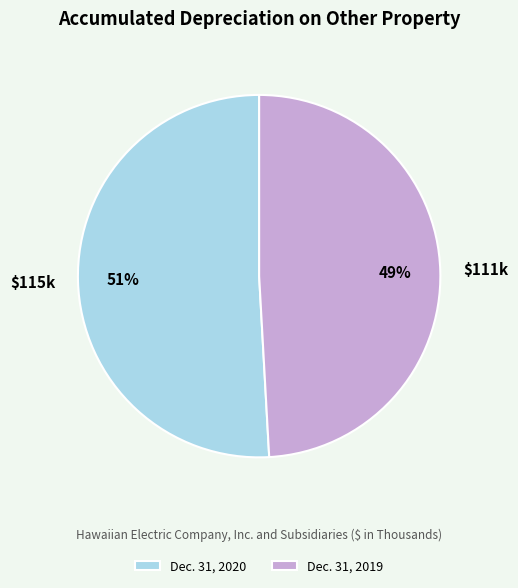

The Dec. 31, 2019 slice represents 49% of the pie. True or false?

True